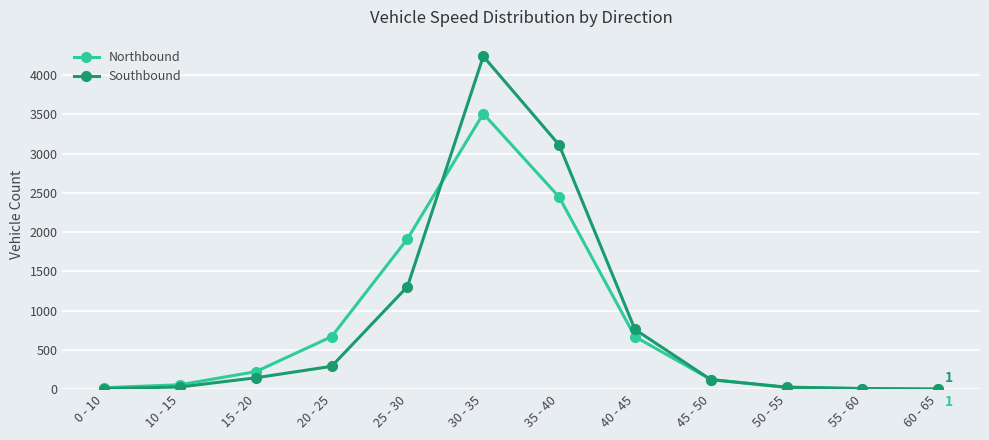

What is the difference between the second highest and minimum values in the Northbound series?

2447